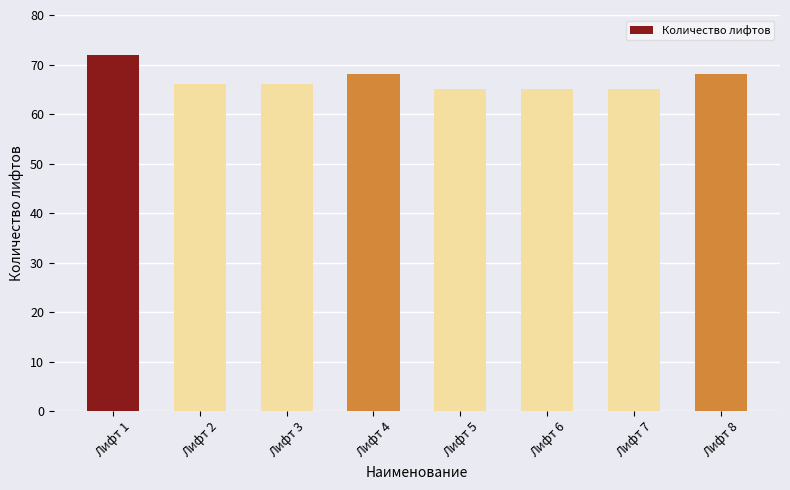

How many values are between 65 and 68?

7